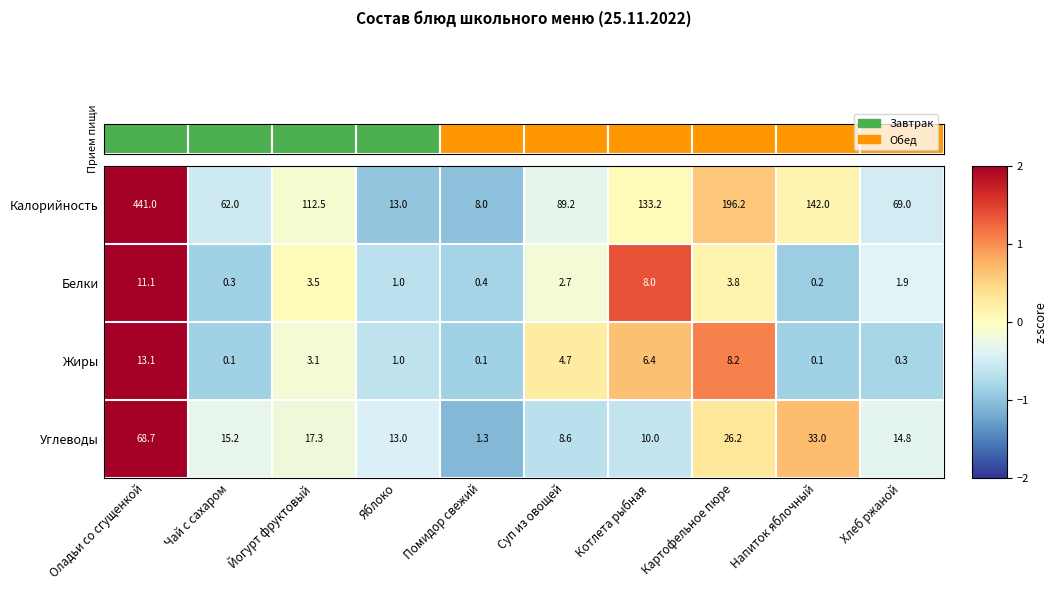

At which category is the sum across all series the highest?

Оладьи со сгущенкой